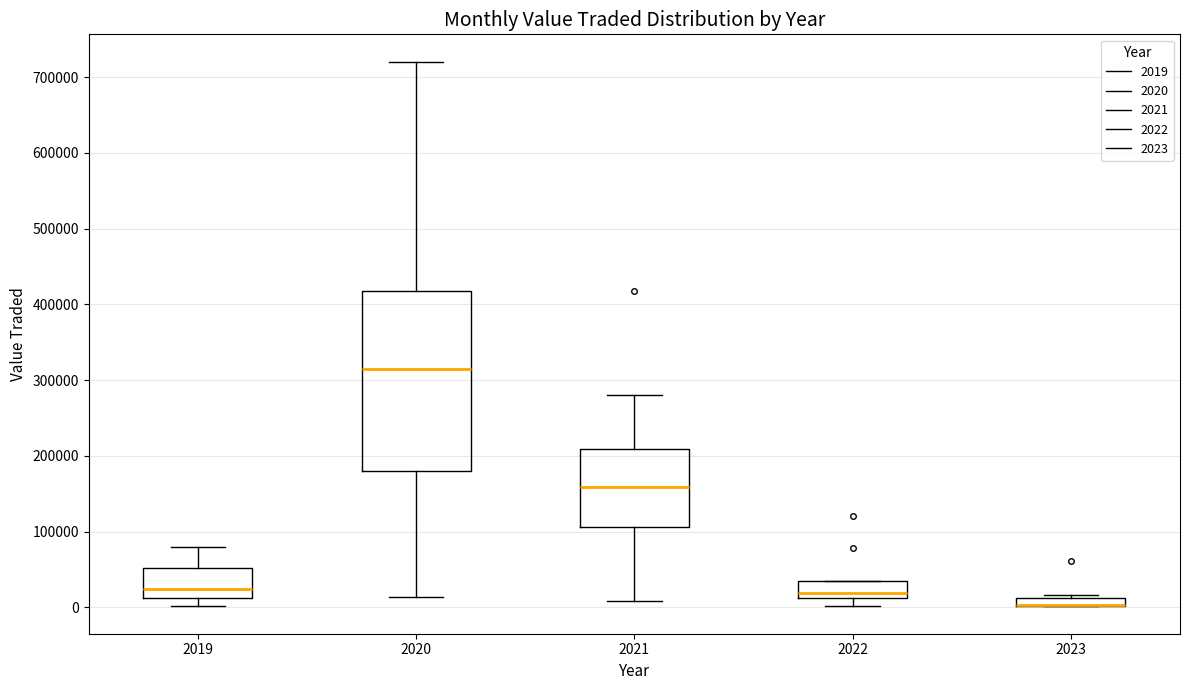

Where does the median line of the box at x = 2020 sit on the y-axis? The values are not printed on the chart, so give them approximately, as read against the axis.

310000